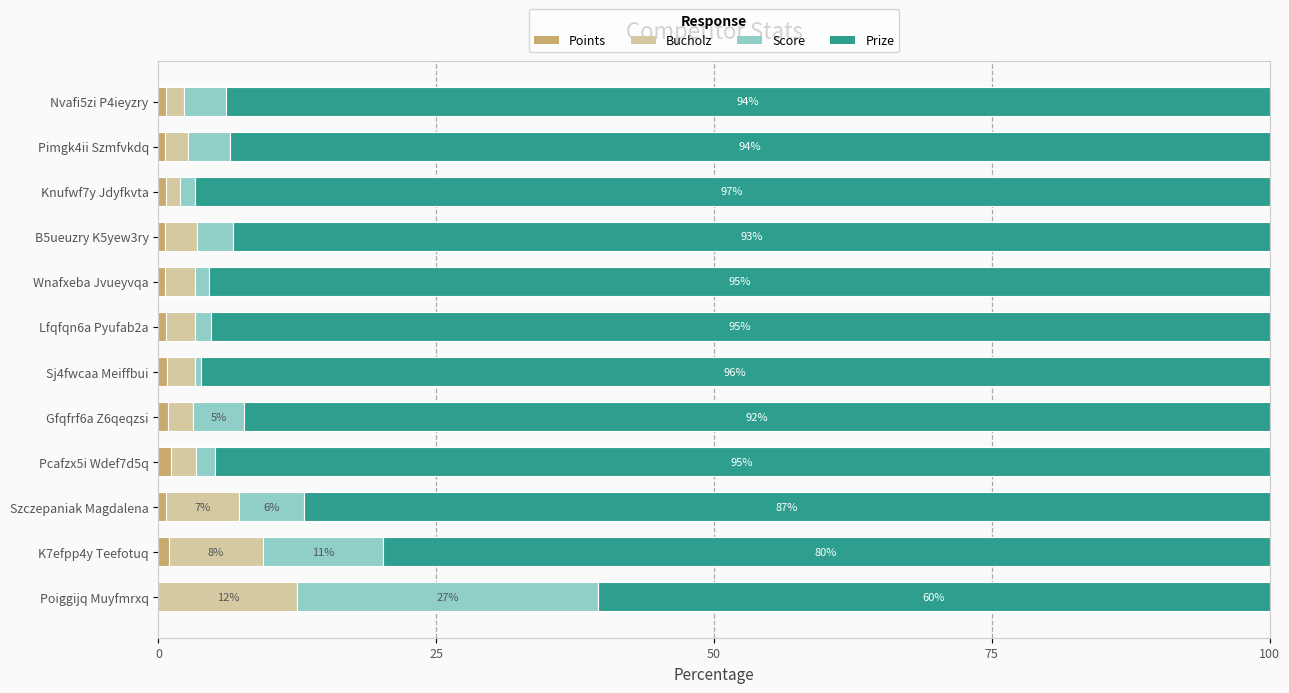

The Points series shows 0.9 at K7efpp4y Teefotuq. True or false?

True